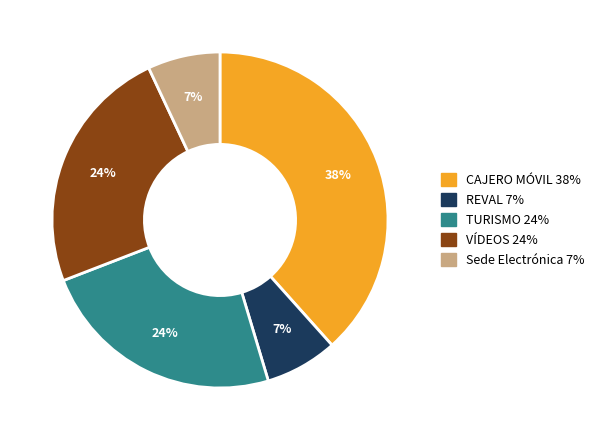

Which slice is the largest?

CAJERO MÓVIL